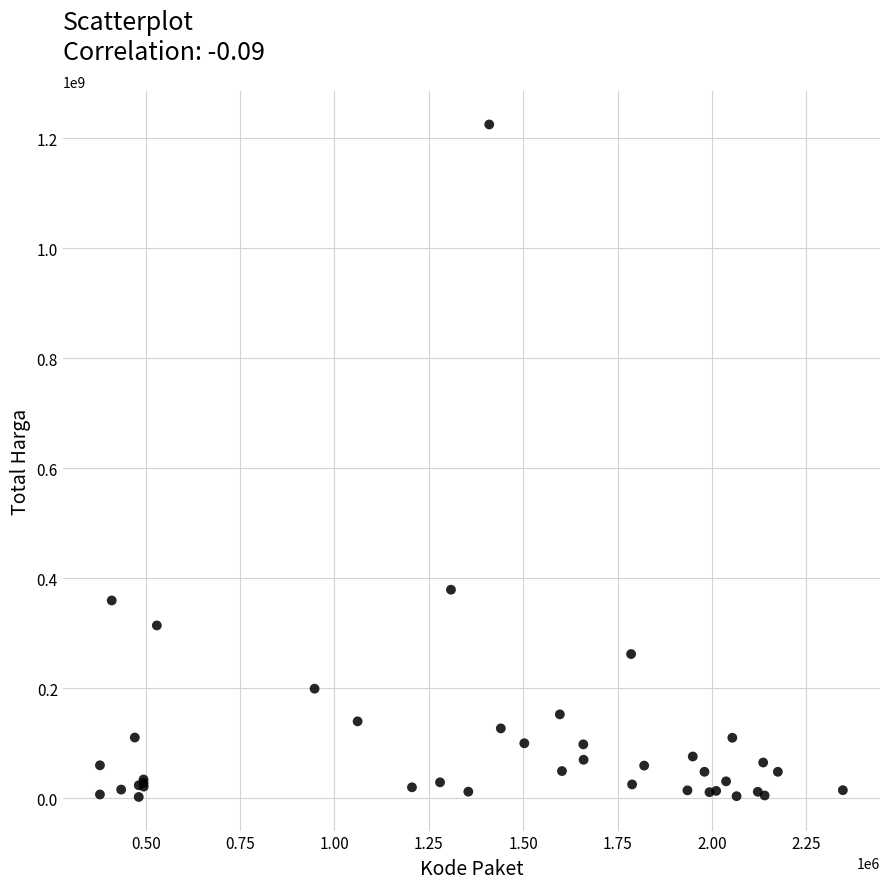

What Y value in the scatter plot is closest to 613538875?

379075000